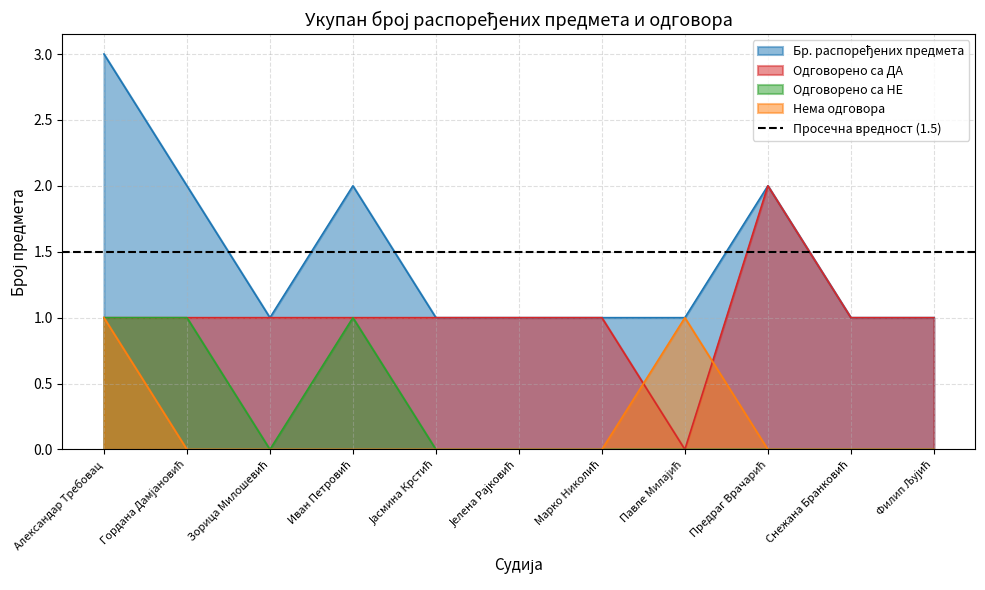

Count the number of data series in this chart.

4